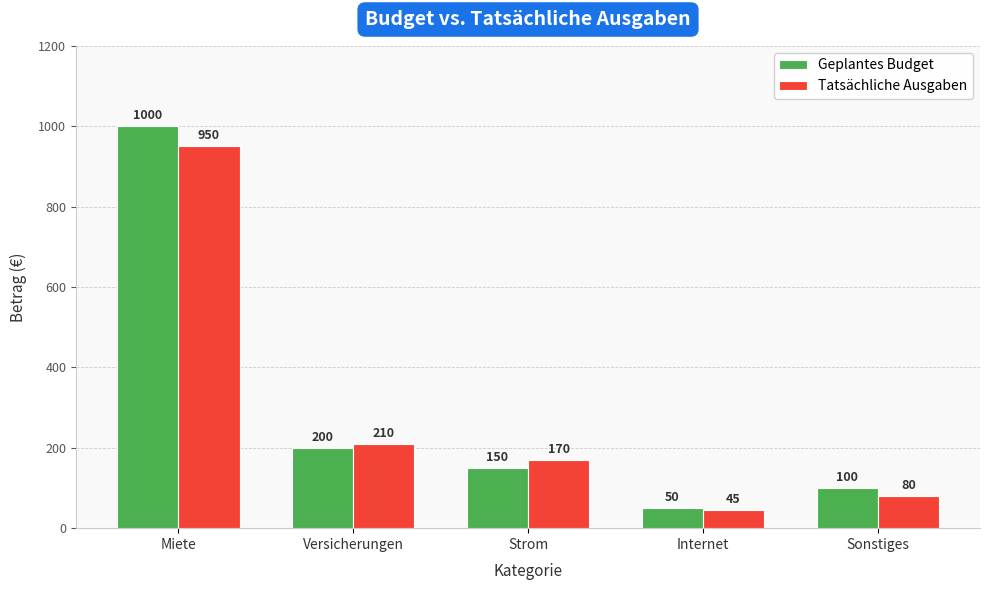

What are all the series names shown in the legend?

Geplantes Budget, Tatsächliche Ausgaben